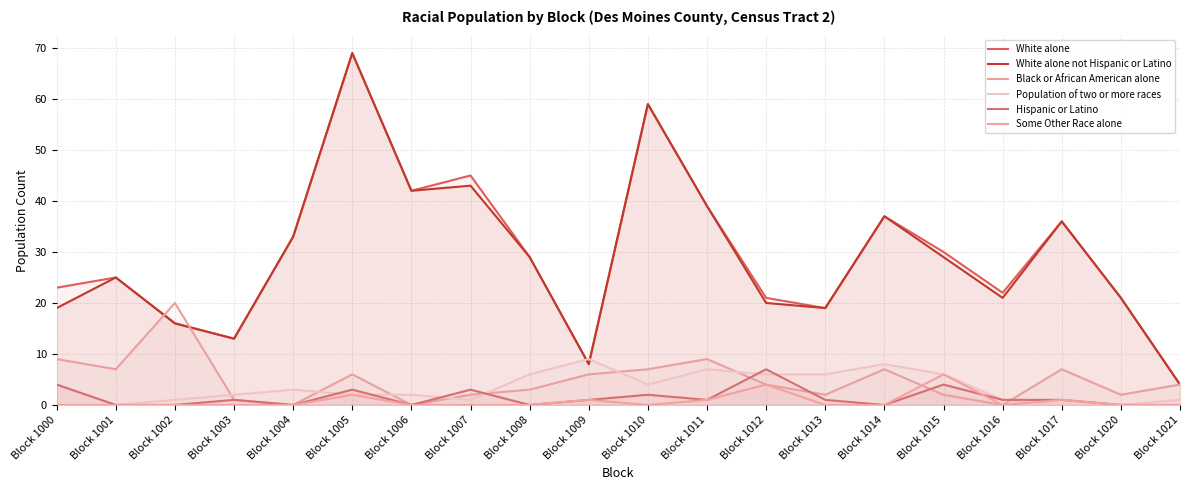

Rank the series at Block 1005 from lowest to highest value.

Population of two or more races, Some Other Race alone, Hispanic or Latino, Black or African American alone, White alone, White alone not Hispanic or Latino